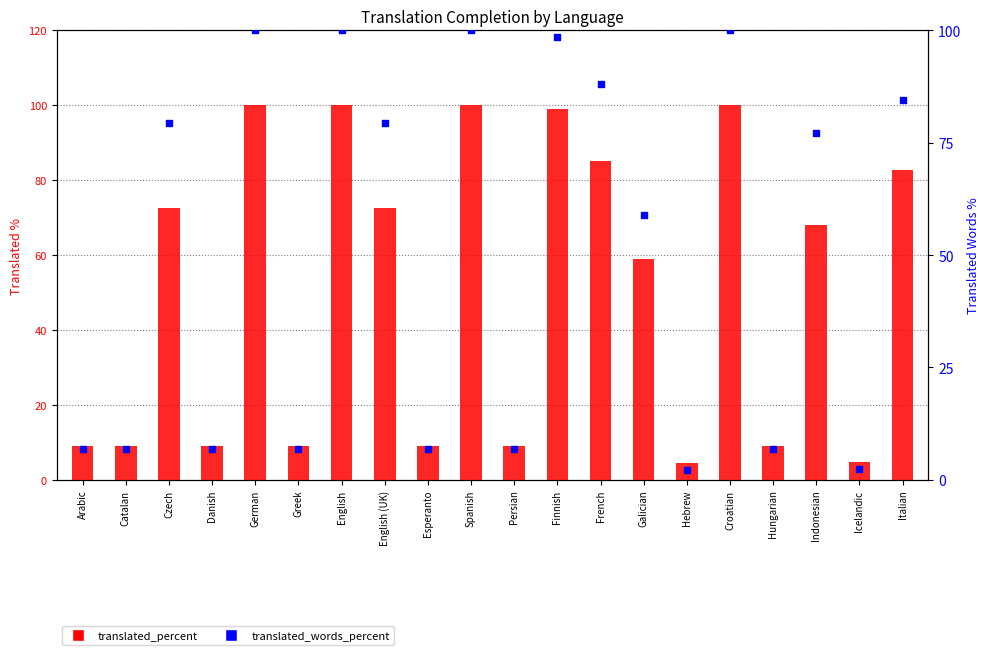

At how many categories does at least one series exceed 57?

11